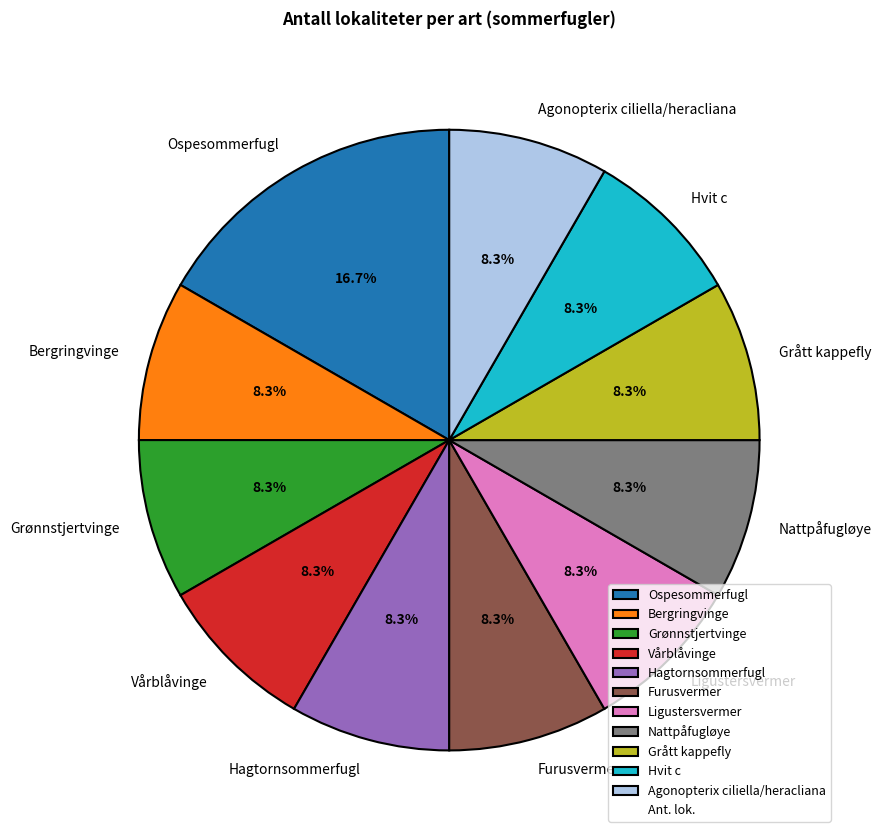

What percentage is NOT represented by Ligustersvermer?

91.7%